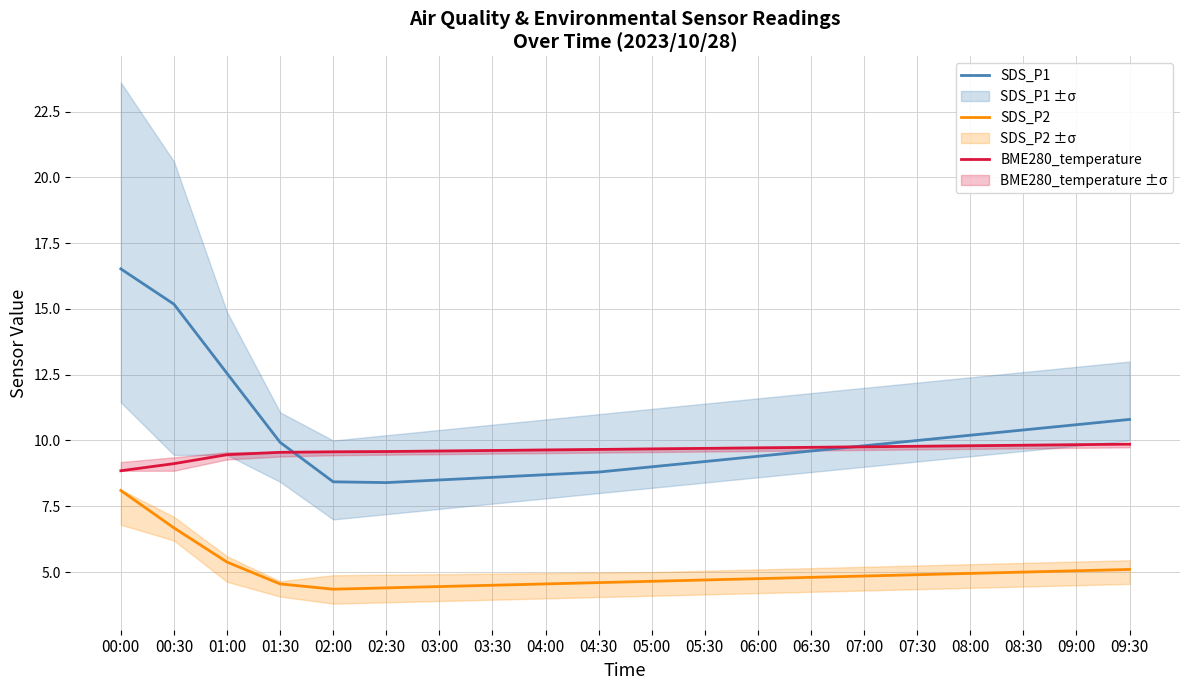

What is the total value across all series at 00:00?

33.5